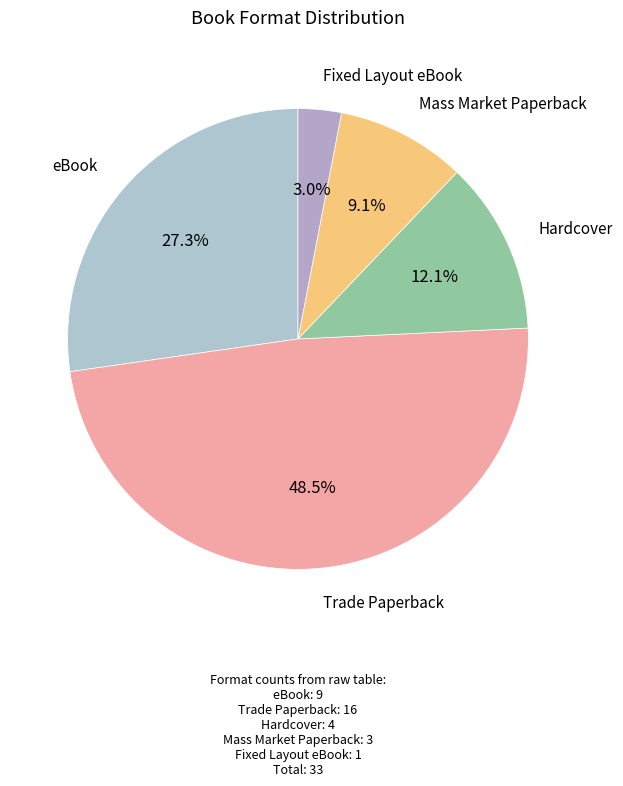

How many slices are in this pie chart?

5